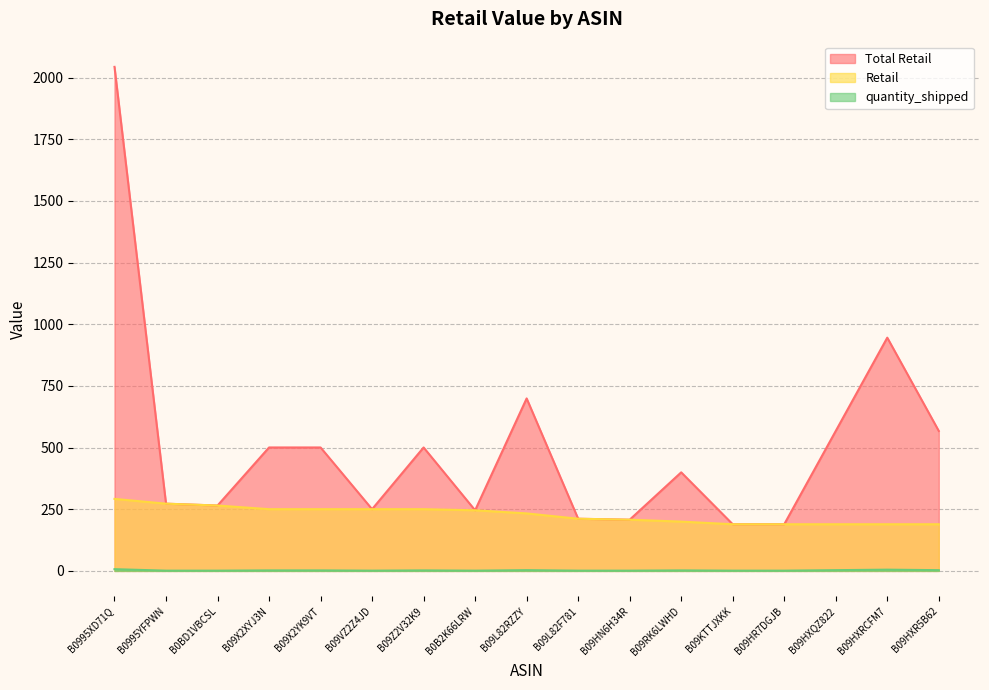

What is the sum of all Retail values?

3874.2